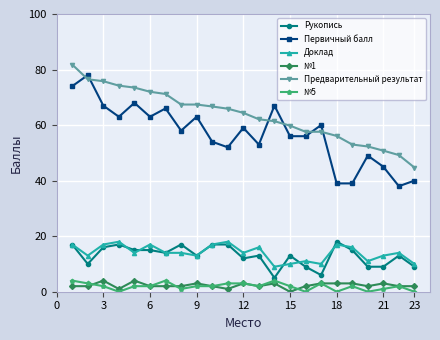

What is the lowest value of the Предварительный результат series?

44.7